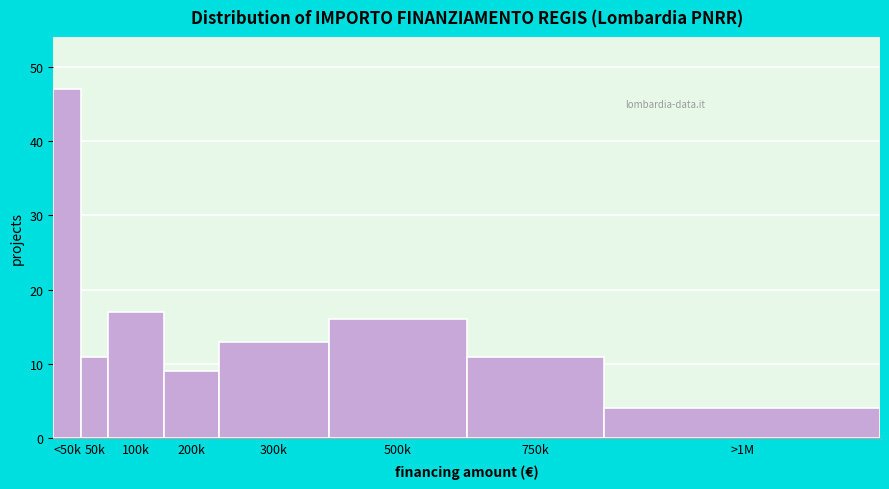

Reading right to left, transcribe all the data shown in this chart.

>1M=4	750k=11	500k=16	300k=13	200k=9	100k=17	50k=11	<50k=47